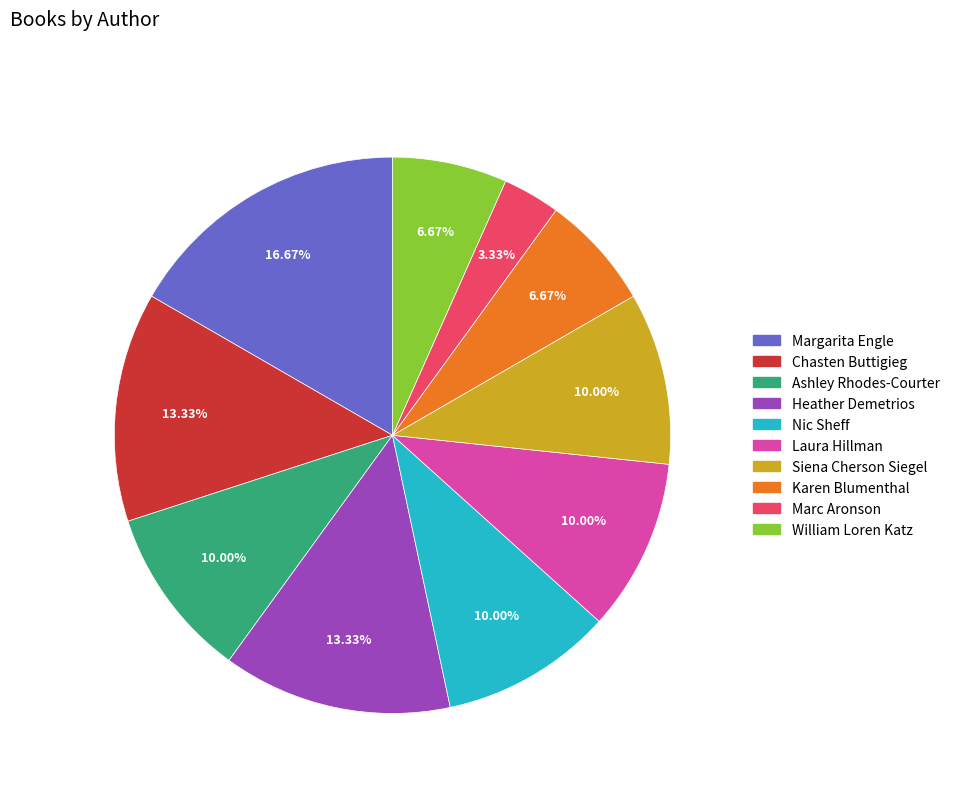

Is the sum of Nic Sheff and Heather Demetrios greater than half?

No